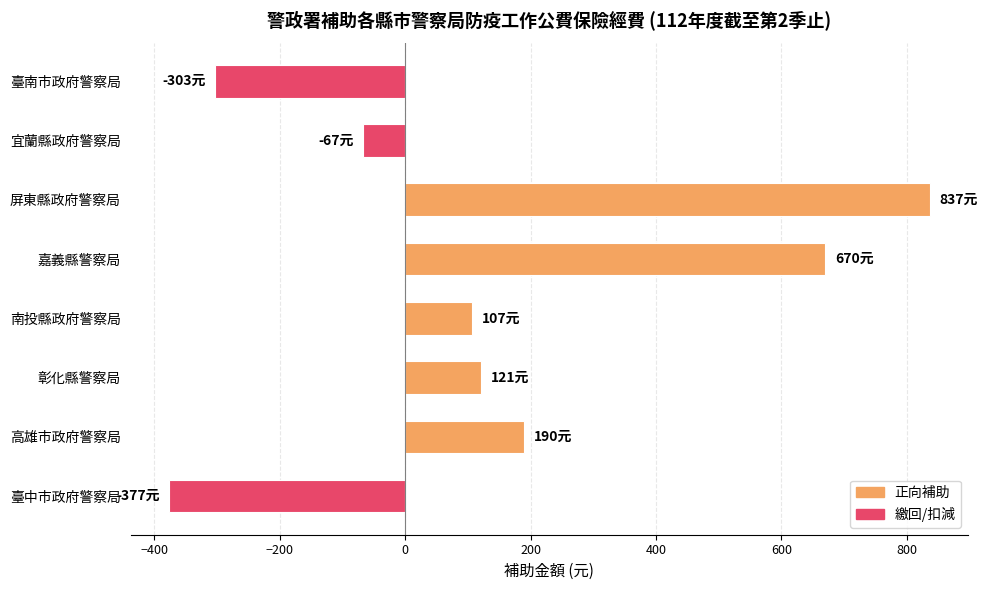

How many distinct data groups are displayed?

1